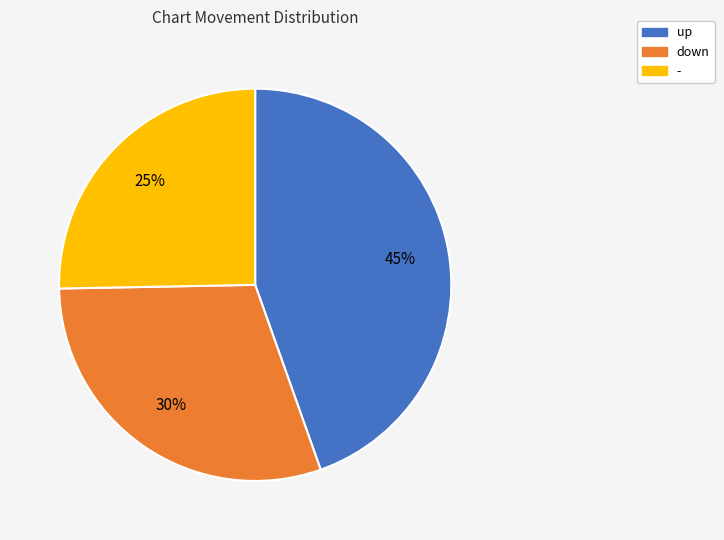

Is it true that - is 25% of the pie?

True